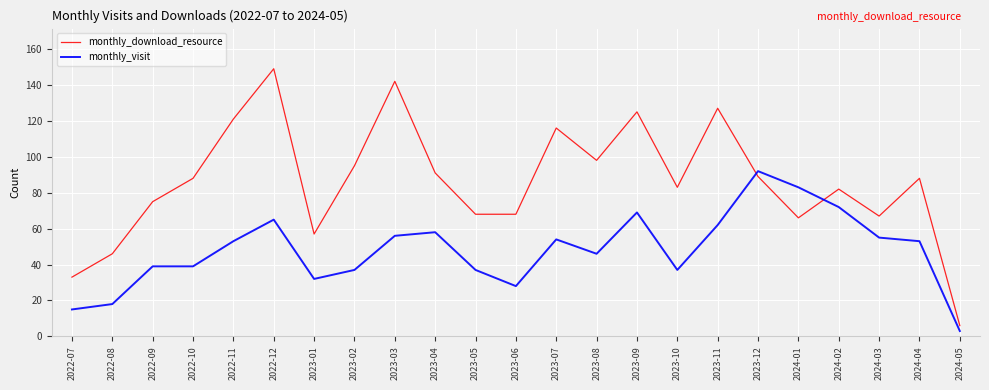

What is the average value of the monthly_download_resource series?

86